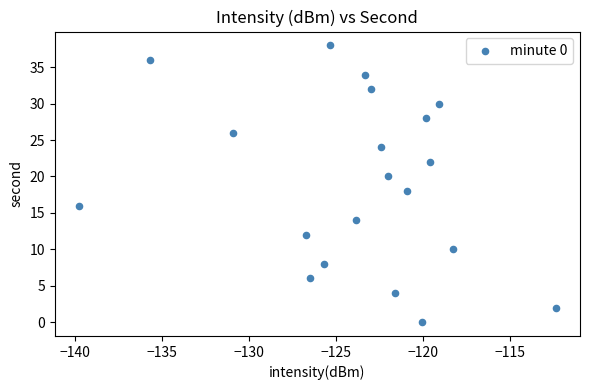

What is the range of Y values (max minus min)?

38